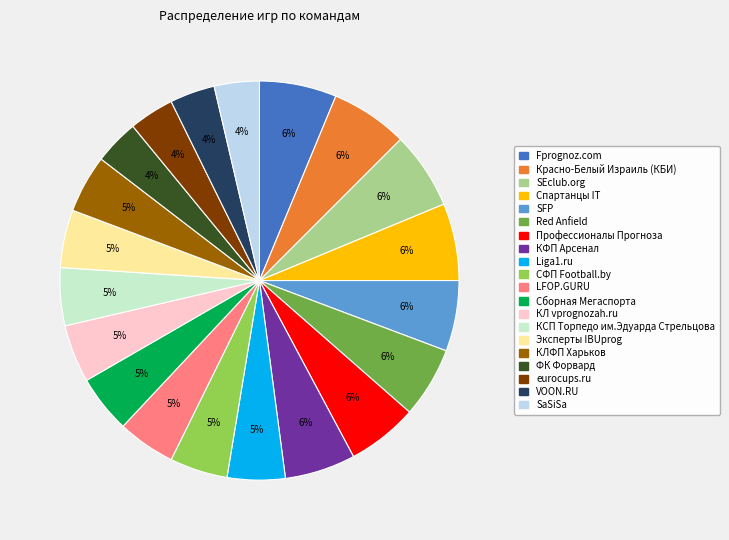

Is it true that LFOP.GURU is 18% of the pie?

False